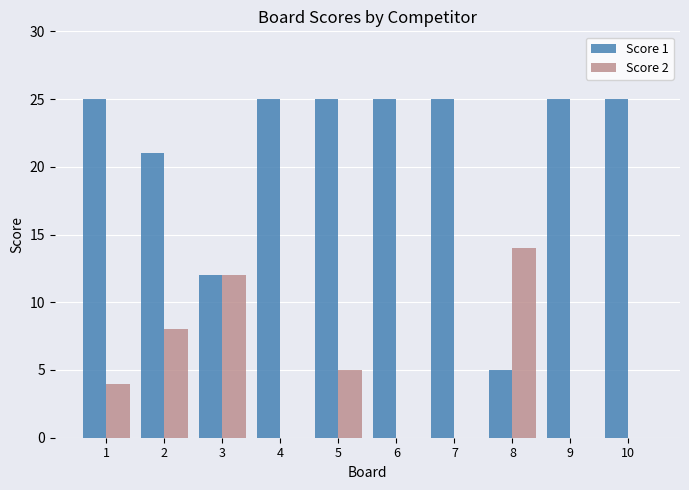

What is the total value across all series at 6?

25